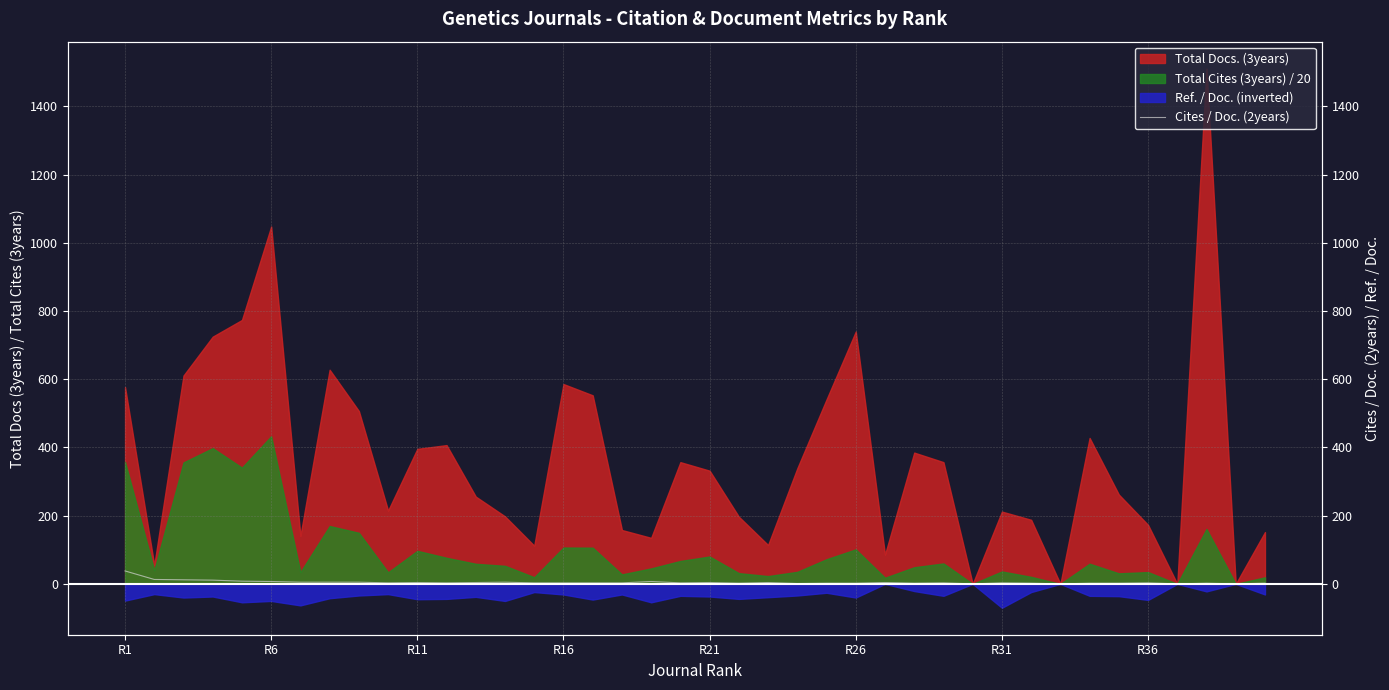

True or false: the data shows 3 at 27.

False